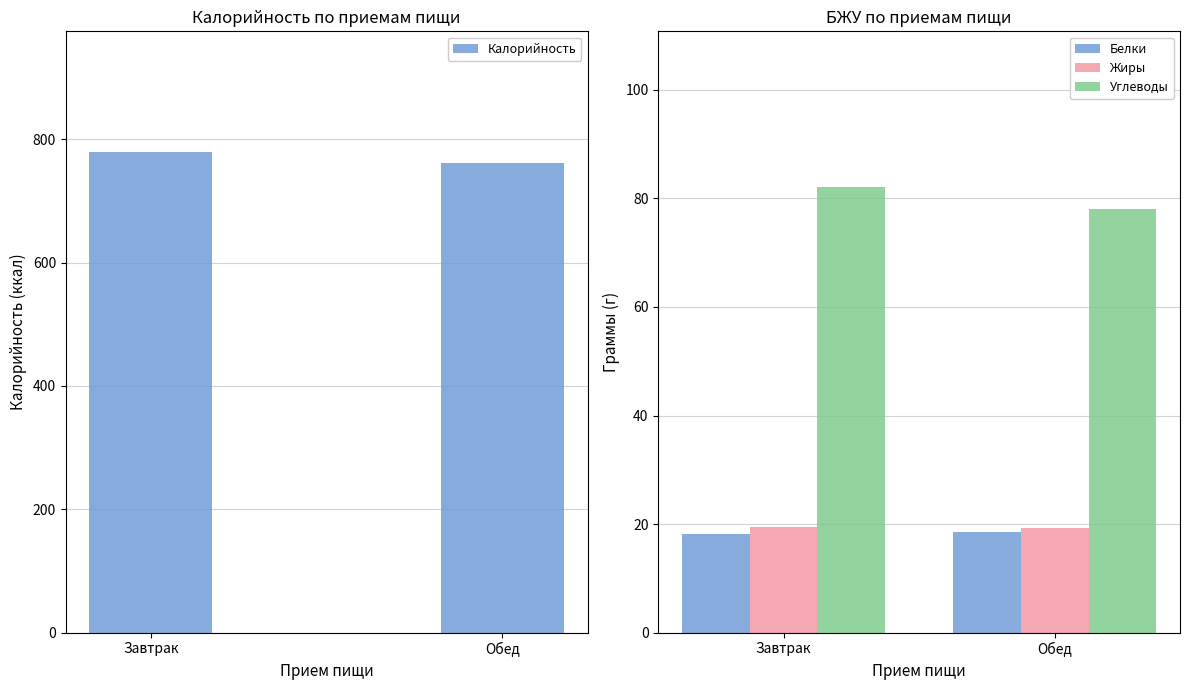

Reading right to left, list all the values displayed in this chart.

Калорийность: Обед=762.4	Завтрак=780.1
Белки: Обед=18.5	Завтрак=18.2
Жиры: Обед=19.2	Завтрак=19.5
Углеводы: Обед=78.1	Завтрак=82.1